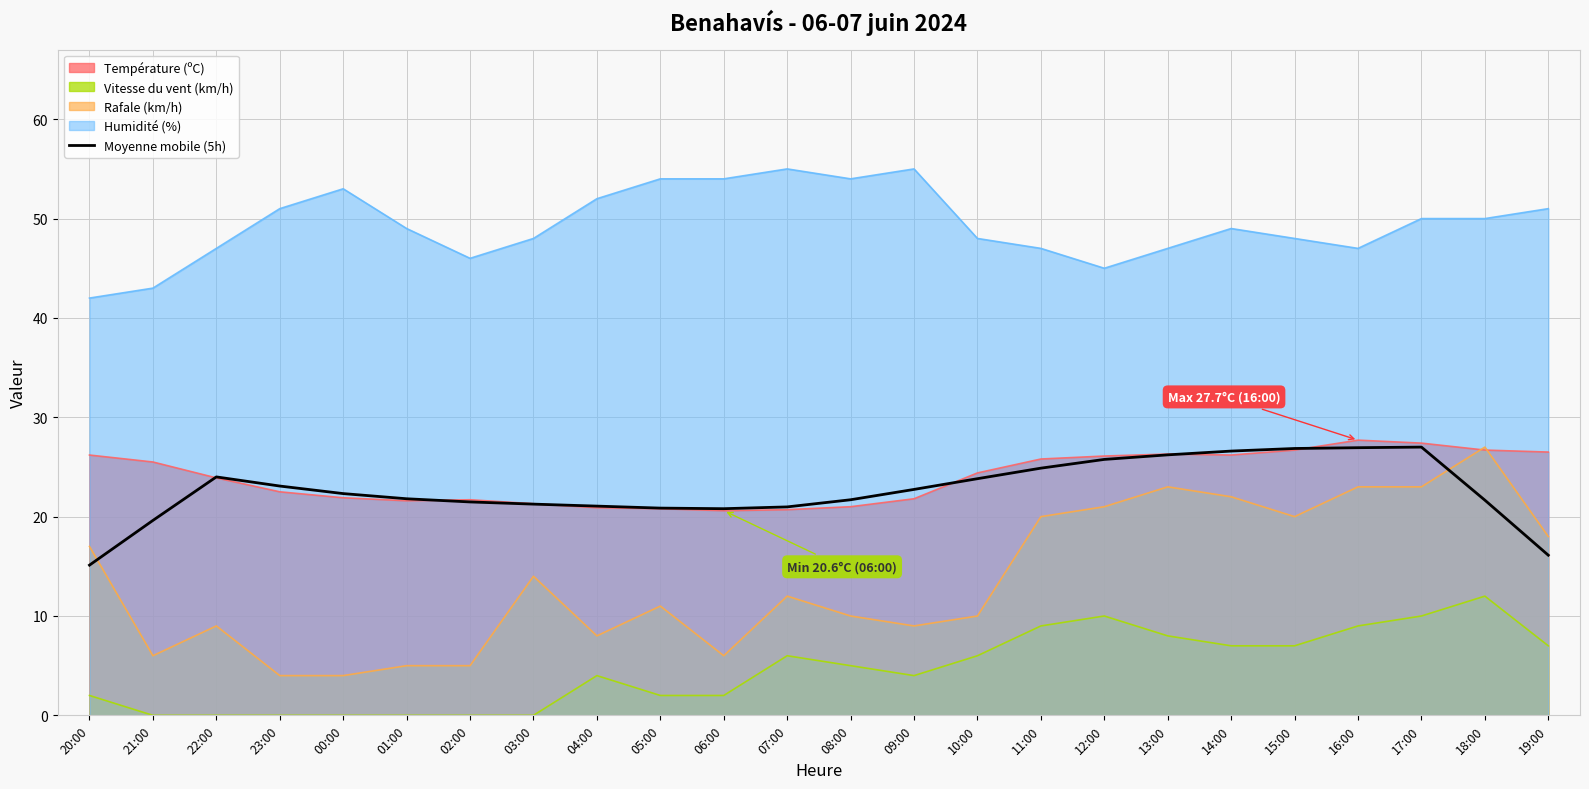

What is the maximum value for Moyenne mobile (5h)?

27.0